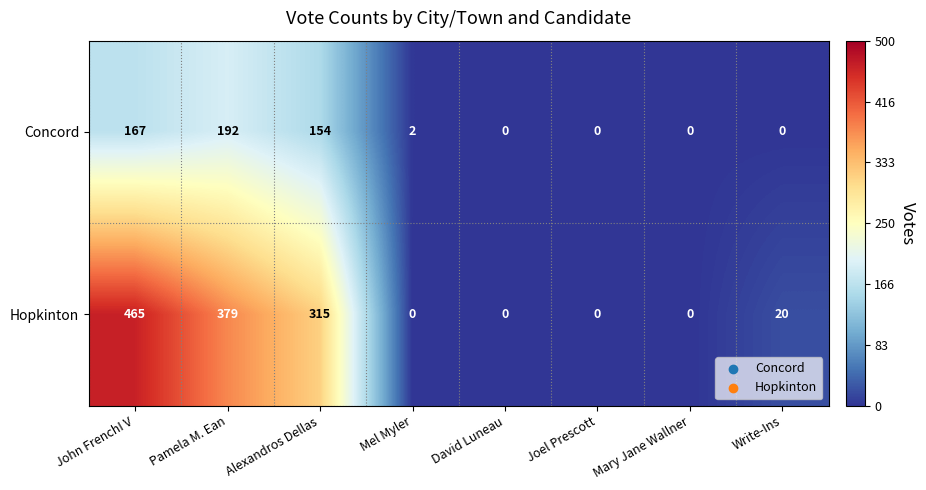

At how many categories does at least one series exceed 115?

3